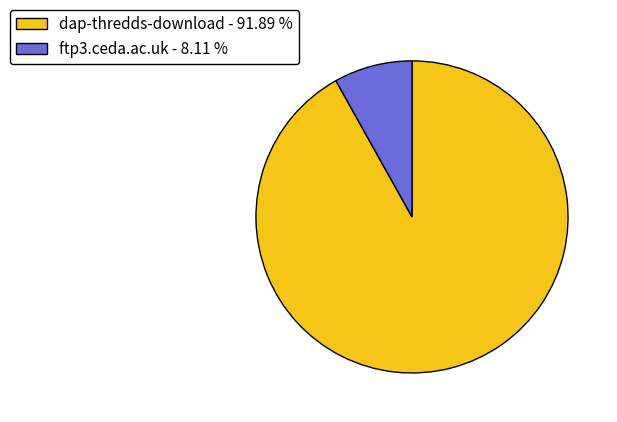

Which category has the biggest portion of the pie?

dap-thredds-download